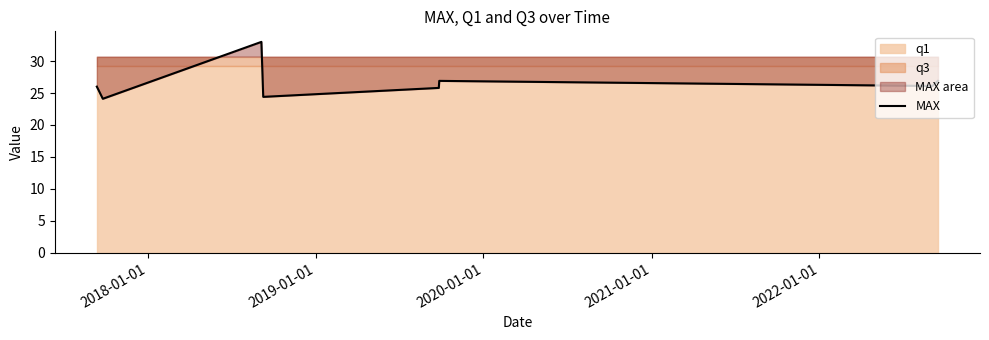

What is the minimum value for MAX?

24.1